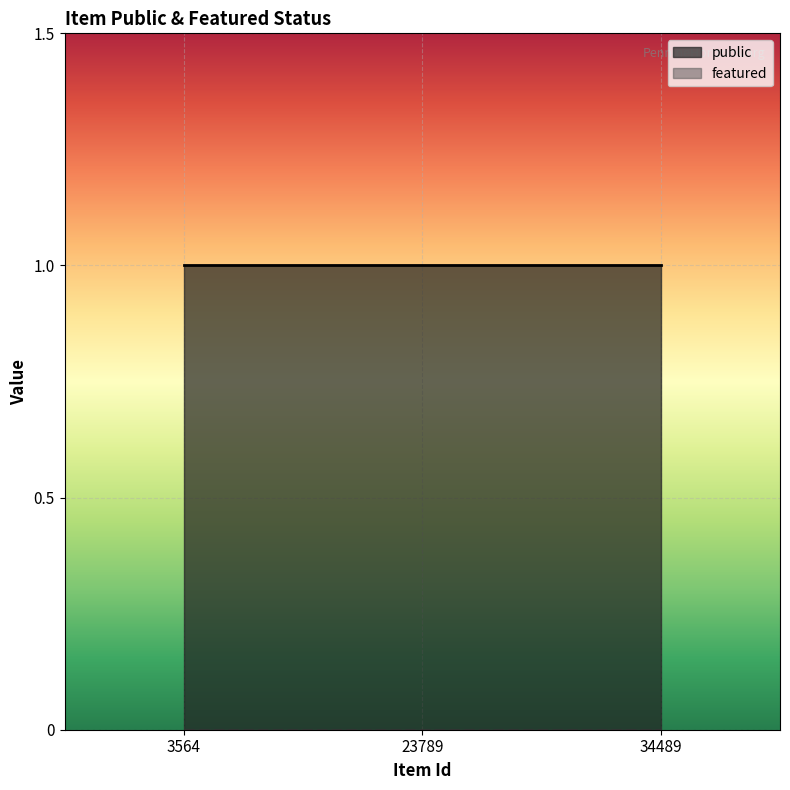

Which has a higher value, 23789 or 34489?

23789